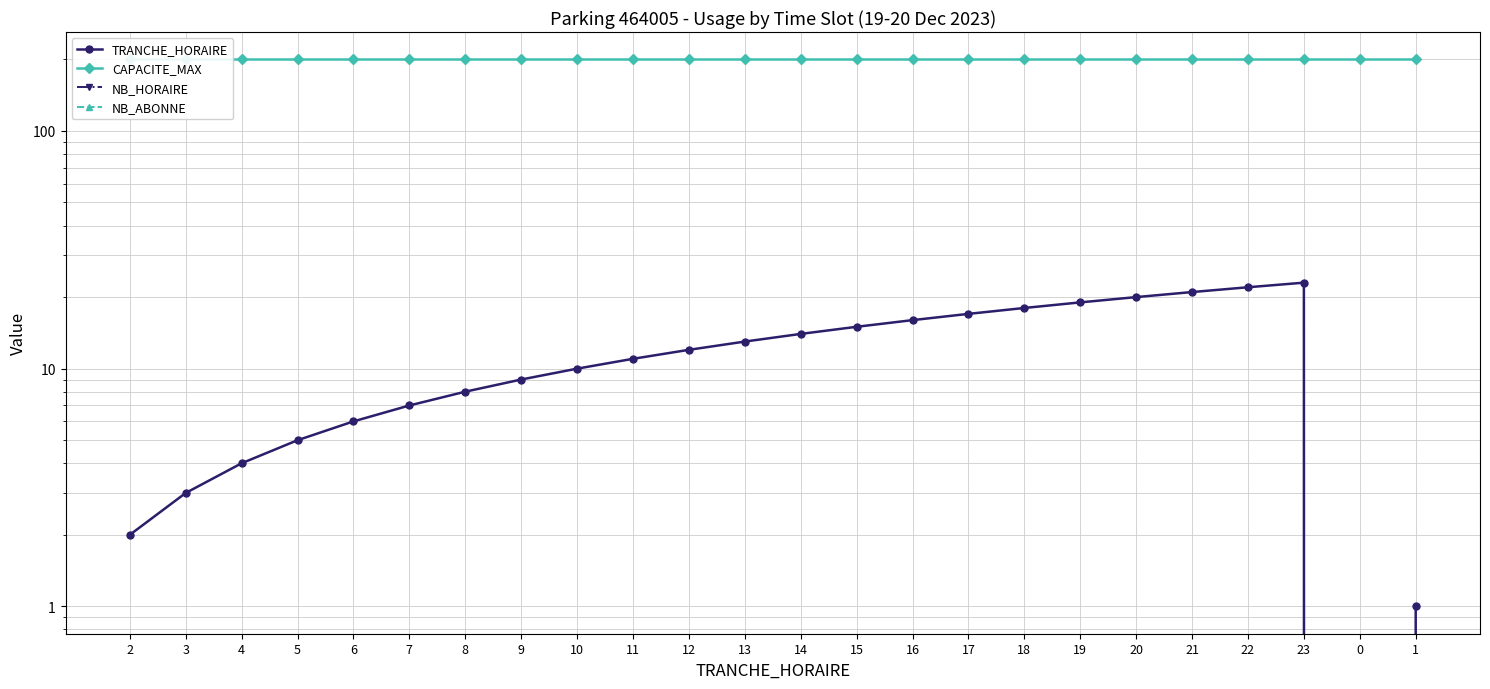

Reading left to right, transcribe all the data shown in this chart.

TRANCHE_HORAIRE: 2=2	3=3	4=4	5=5	6=6	7=7	8=8	9=9	10=10	11=11	12=12	13=13	14=14	15=15	16=16	17=17	18=18	19=19	20=20	21=21	22=22	23=23	0=0	1=1
CAPACITE_MAX: 2=200	3=200	4=200	5=200	6=200	7=200	8=200	9=200	10=200	11=200	12=200	13=200	14=200	15=200	16=200	17=200	18=200	19=200	20=200	21=200	22=200	23=200	0=200	1=200
NB_HORAIRE: 2=0	3=0	4=0	5=0	6=0	7=0	8=0	9=0	10=0	11=0	12=0	13=0	14=0	15=0	16=0	17=0	18=0	19=0	20=0	21=0	22=0	23=0	0=0	1=0
NB_ABONNE: 2=0	3=0	4=0	5=0	6=0	7=0	8=0	9=0	10=0	11=0	12=0	13=0	14=0	15=0	16=0	17=0	18=0	19=0	20=0	21=0	22=0	23=0	0=0	1=0